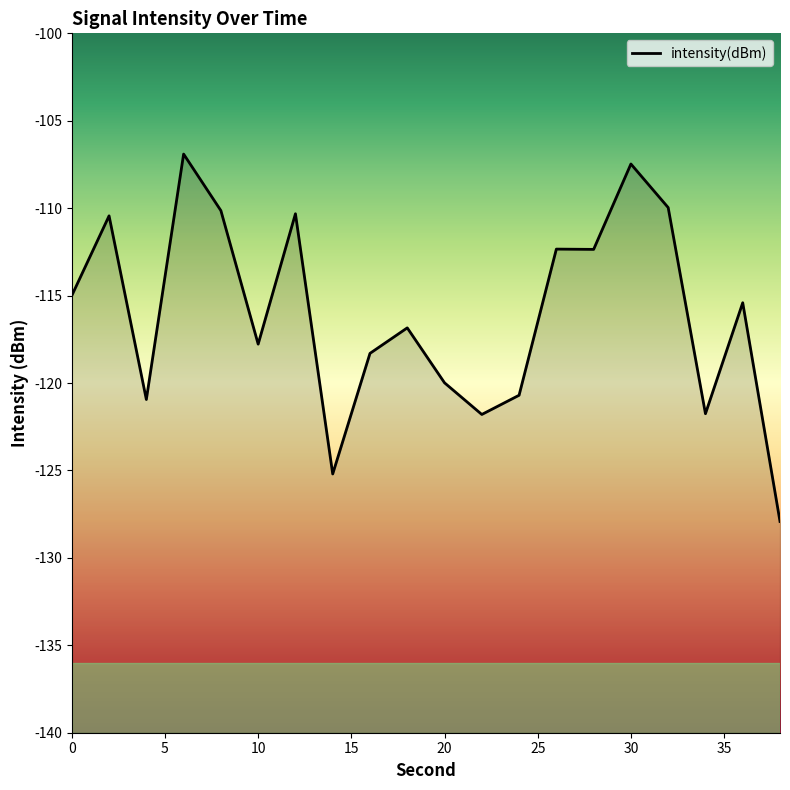

What is the approximate value at 20?

-120.0